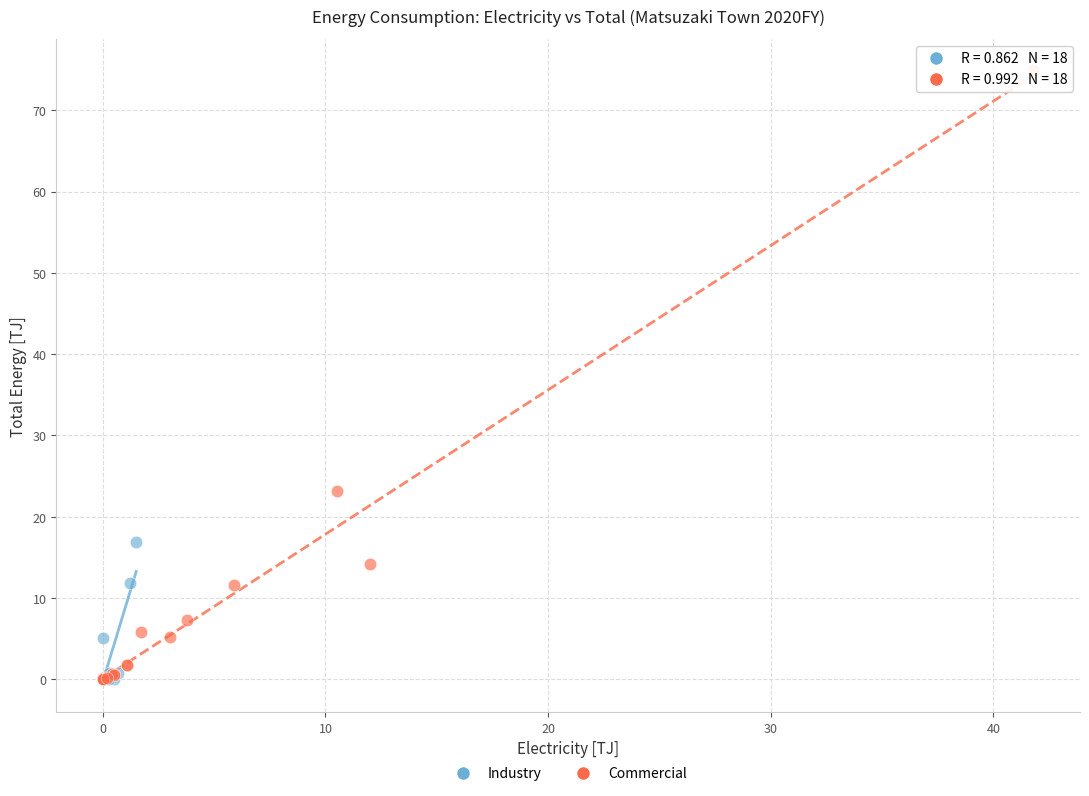

Which series has the largest Y range (max minus min)?

Commercial